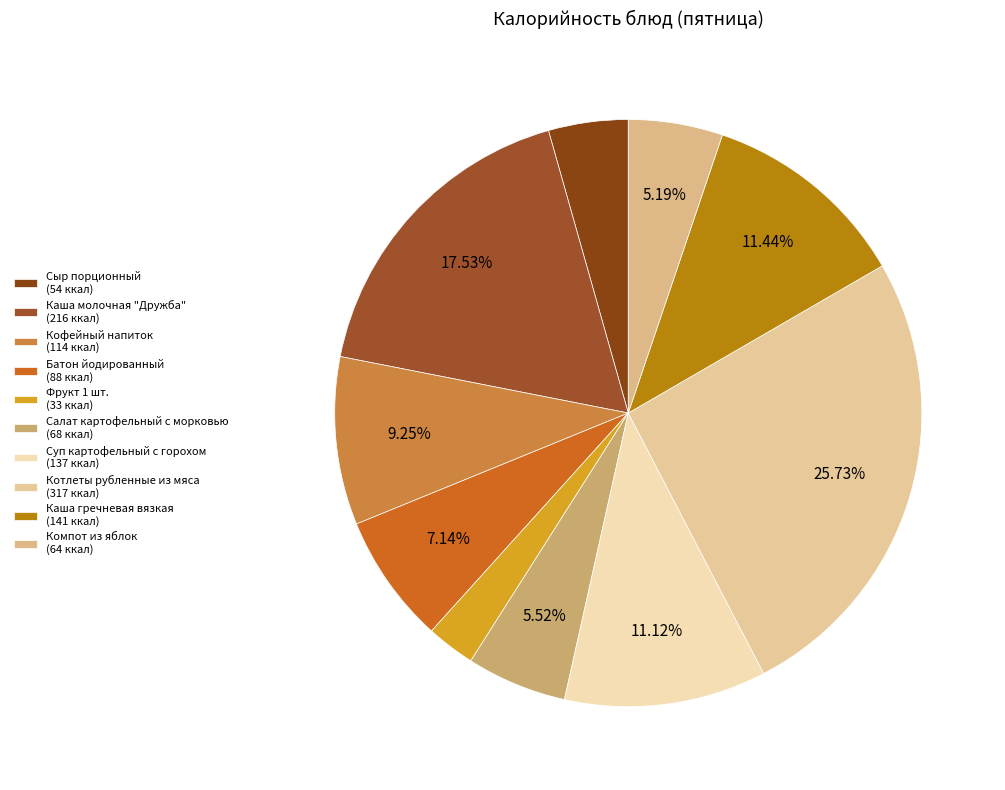

What percentage is the Сыр порционный slice, to the nearest percent?

4%